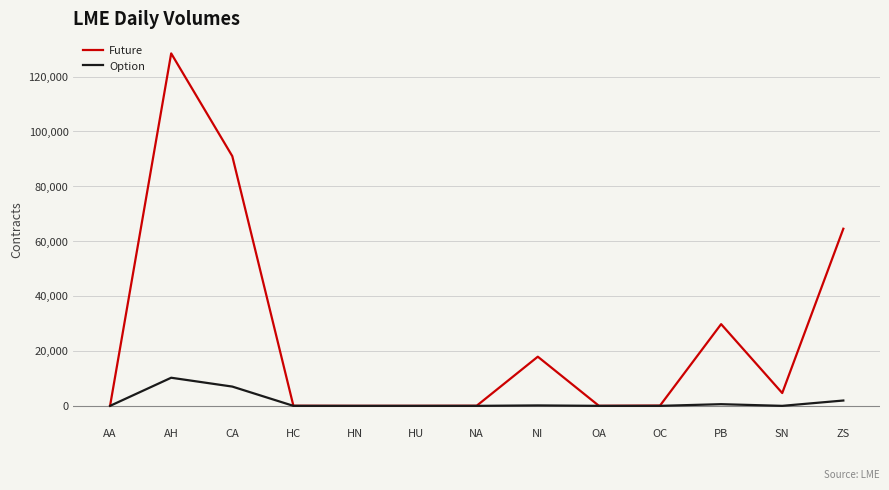

What is the difference between the Future values at OC and NI?

17818